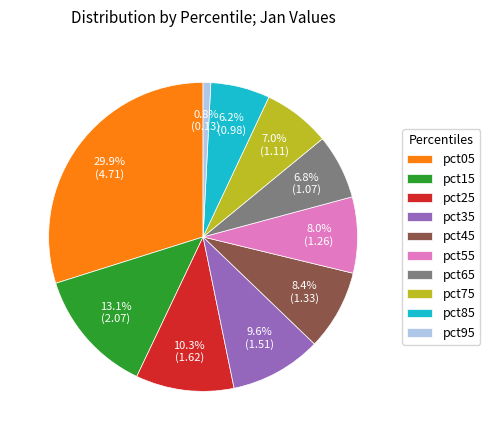

Is there any slice that represents more than half of the pie?

No